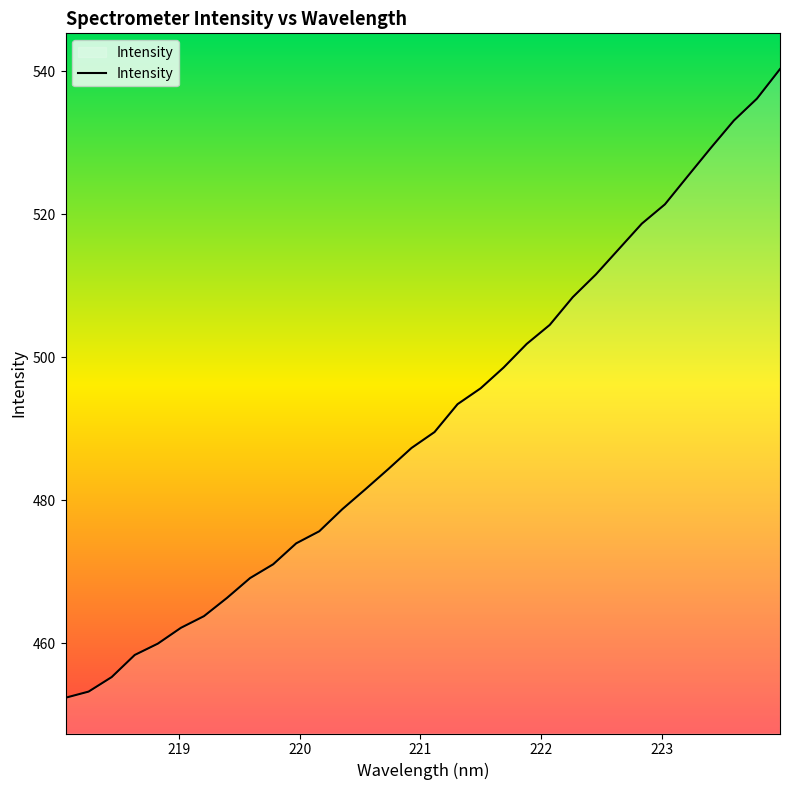

What is the minimum value shown in the chart?

452.4